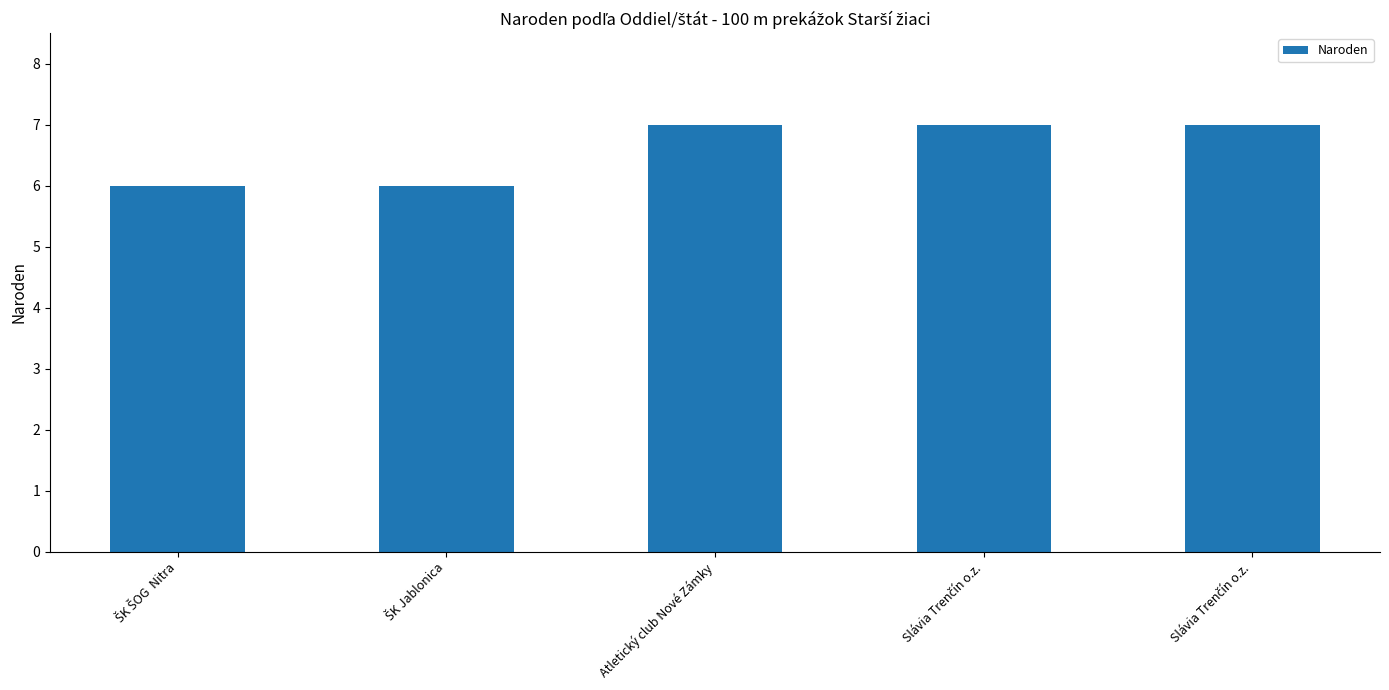

How many values are below 7?

2